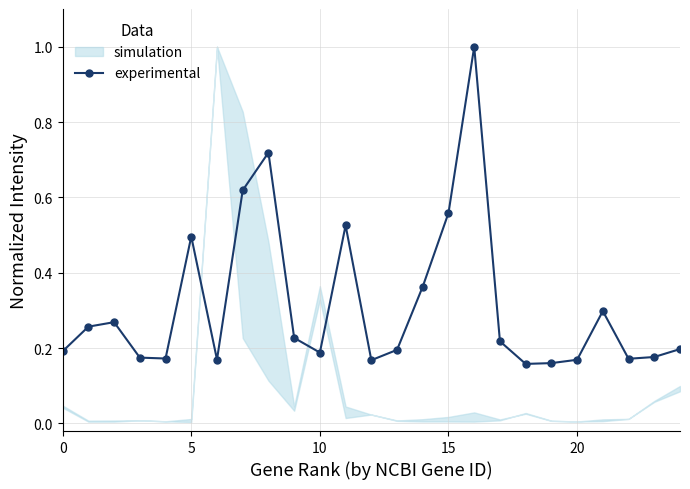

Reading left to right, list all the values displayed in this chart.

0.2	0.3	0.3	0.2	0.2	0.5	0.2	0.6	0.7	0.2	0.2	0.5	0.2	0.2	0.4	0.6	1.0	0.2	0.2	0.2	0.2	0.3	0.2	0.2	0.2